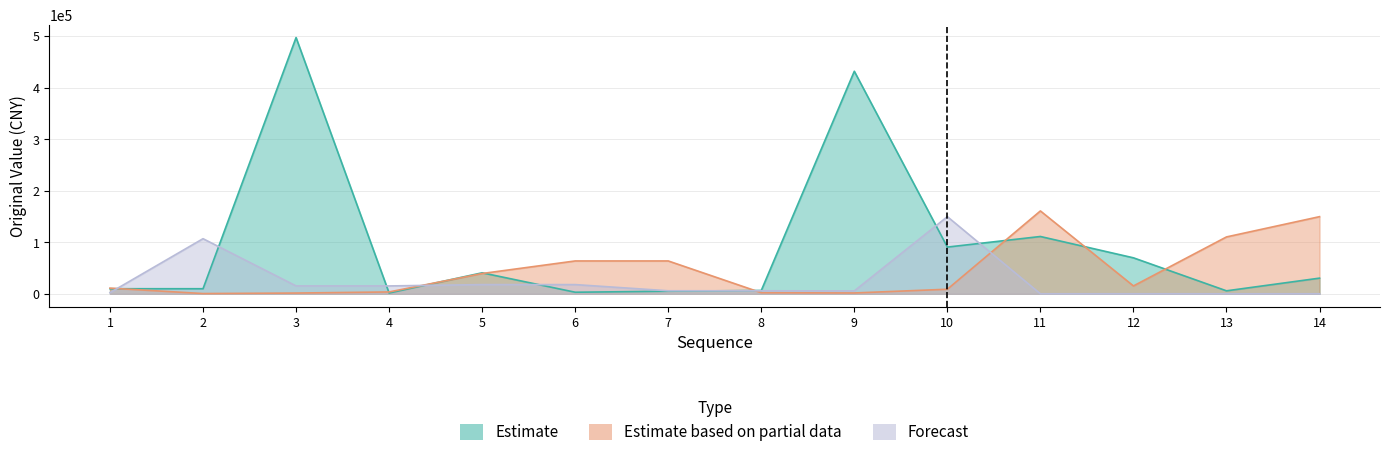

Is the value of Estimate based on partial data at 14 greater than the value of Estimate at 9?

No